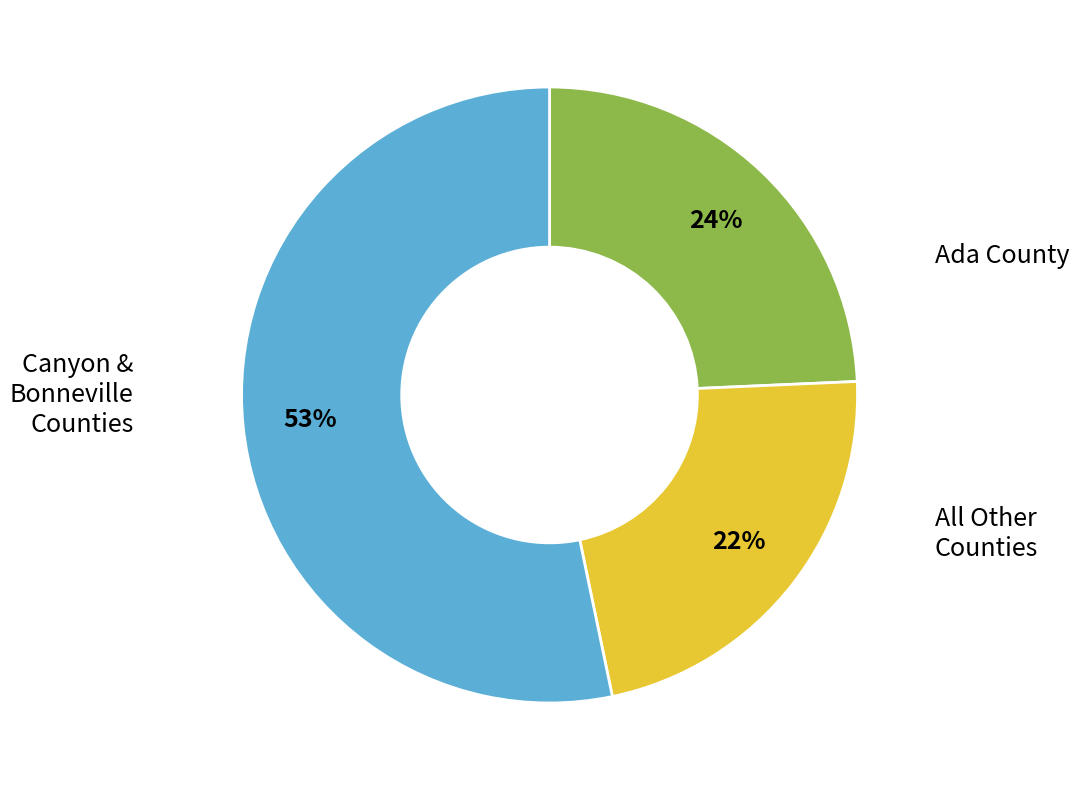

Is there any slice that represents more than half of the pie?

Yes